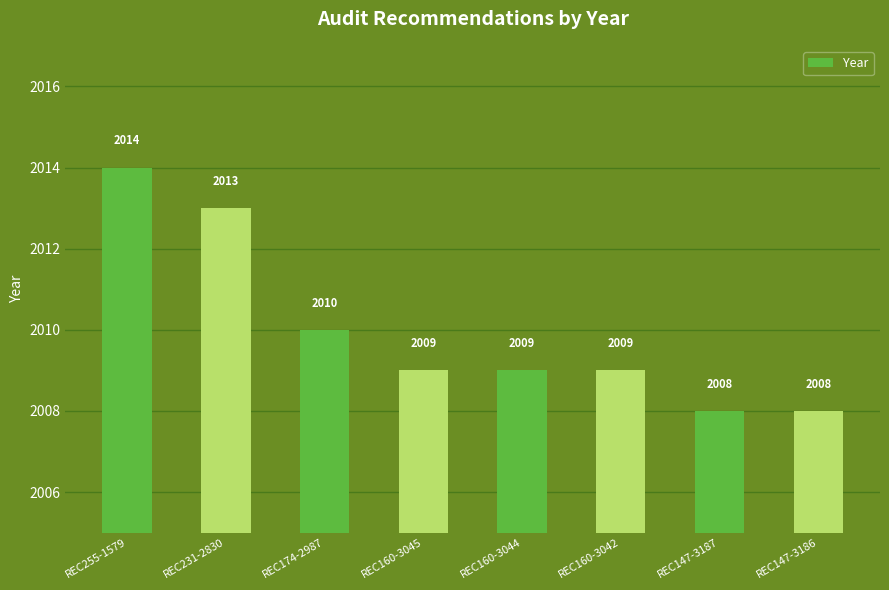

What is the greatest value displayed?

2014